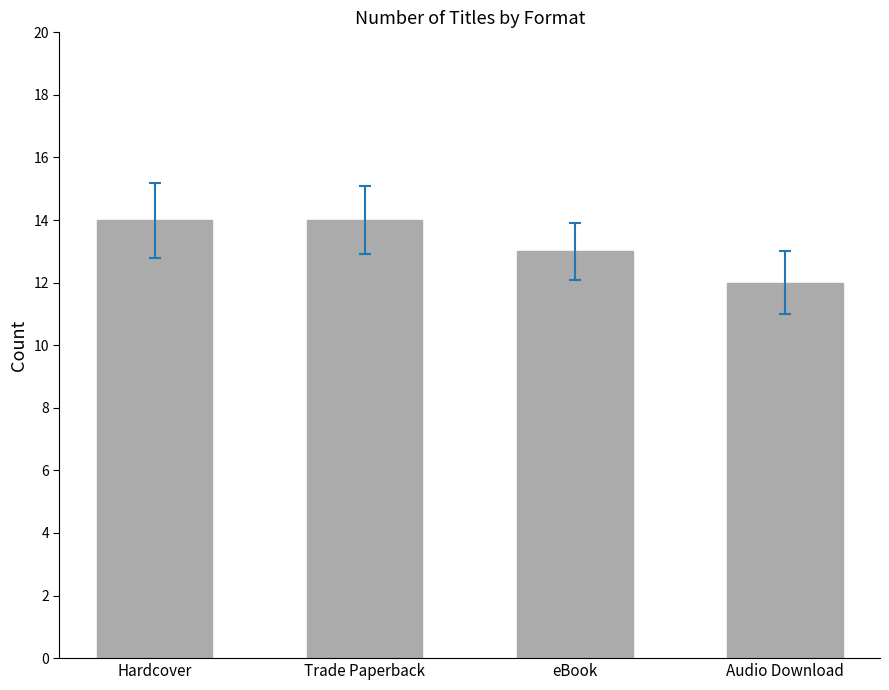

Reading right to left, transcribe all the data shown in this chart.

12	13	14	14